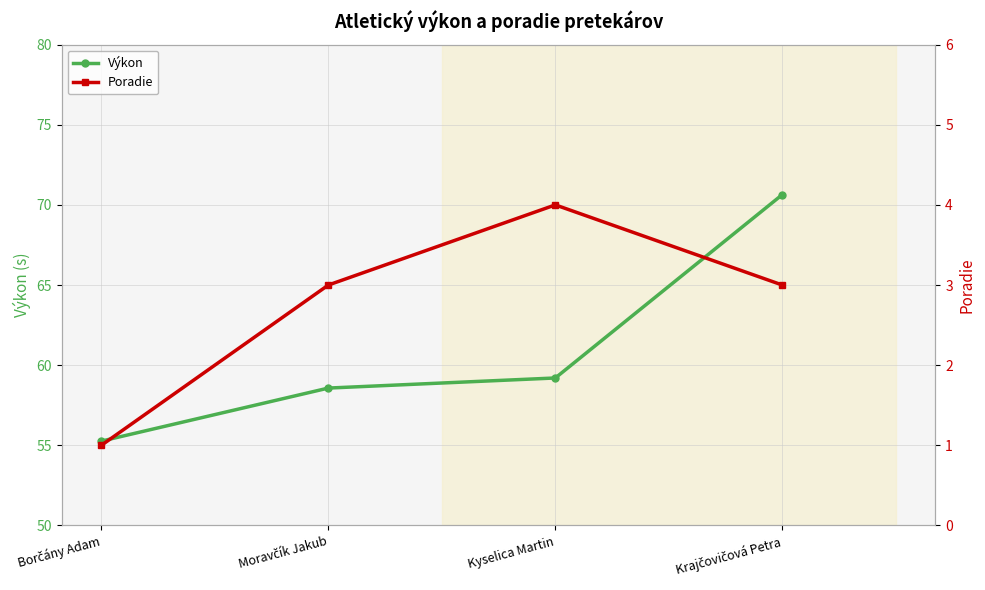

What is the difference between the maximum and minimum values in the Výkon series?

15.4